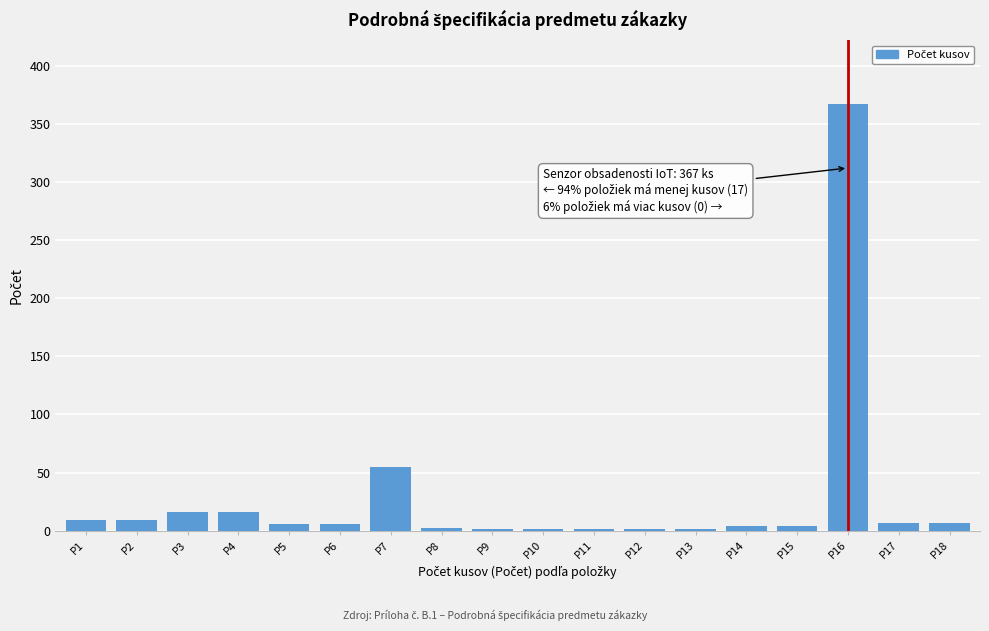

The chart shows a value of 1 at P12. True or false?

True